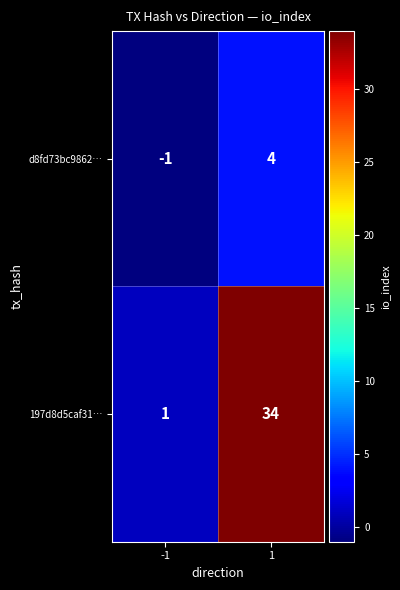

True or false: 197d8d5caf31… has a value of 1 at -1.

True